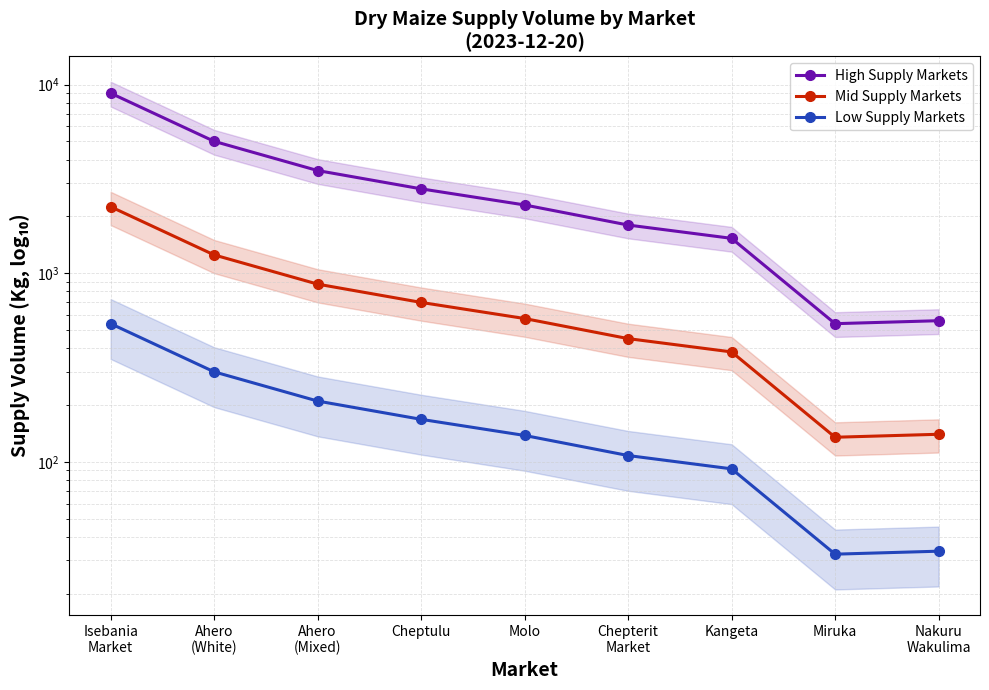

How many data points in Low Supply Markets are less than 138?

4